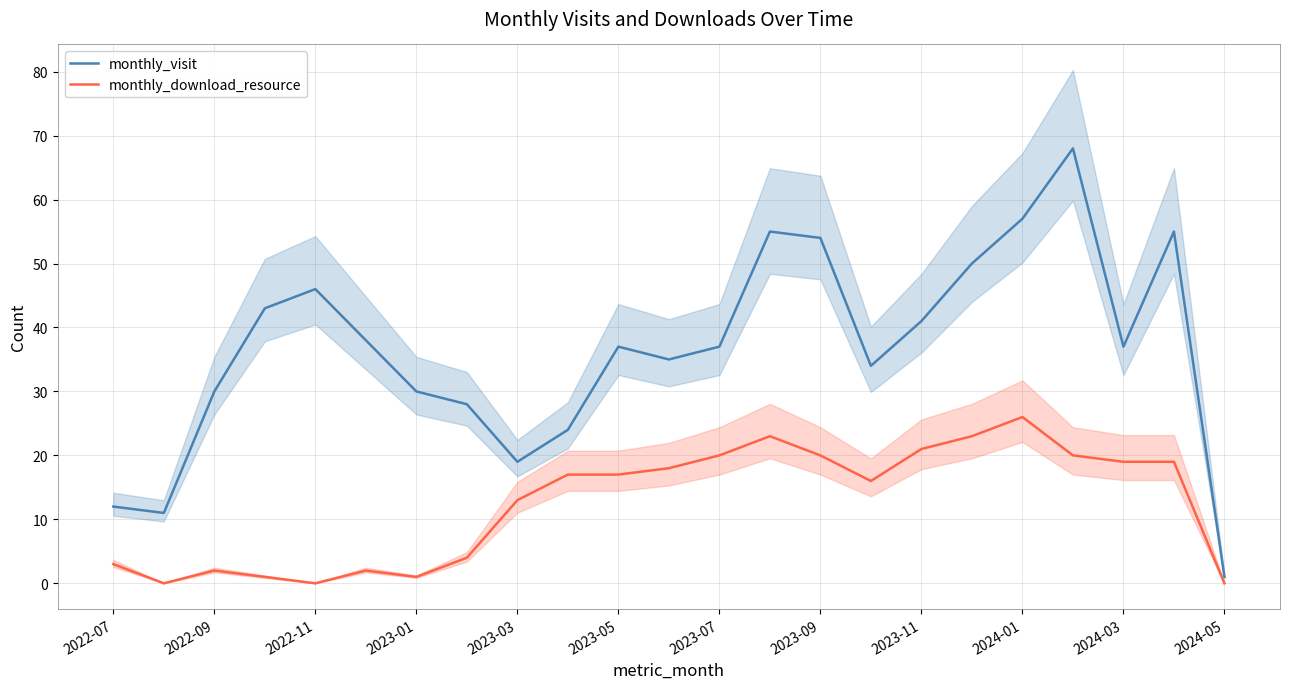

Is it true that monthly_visit equals 37 at 2023-05?

True